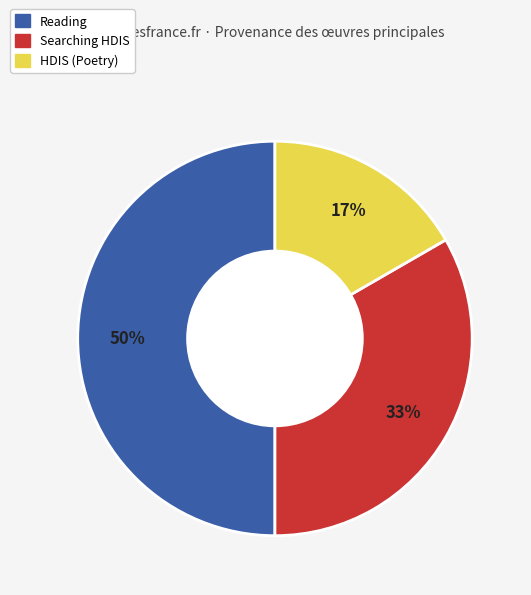

Between HDIS (Poetry) and Searching HDIS, which is larger?

Searching HDIS